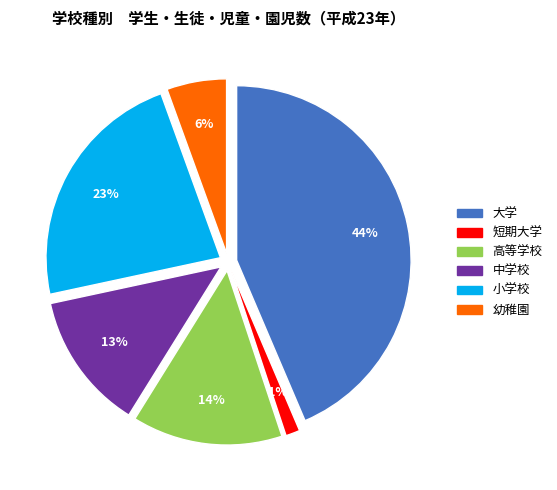

What is the smallest slice in the pie chart?

短期大学